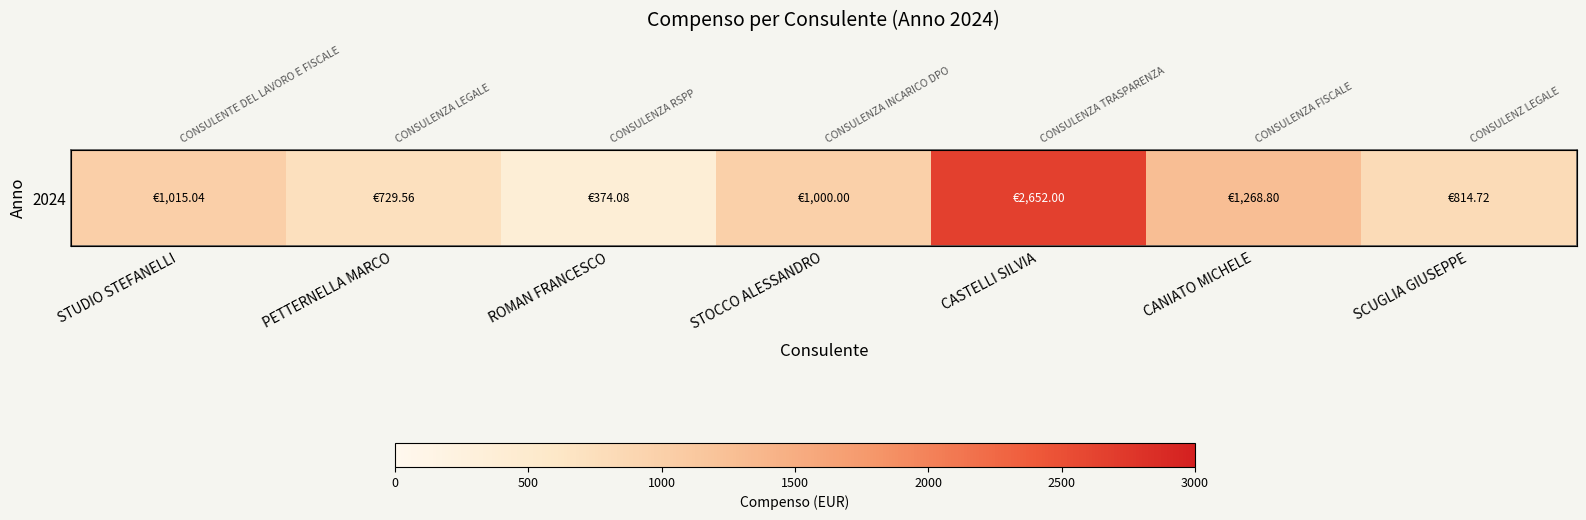

Approximately how many times larger is the value at PETTERNELLA MARCO compared to CANIATO MICHELE?

0.6